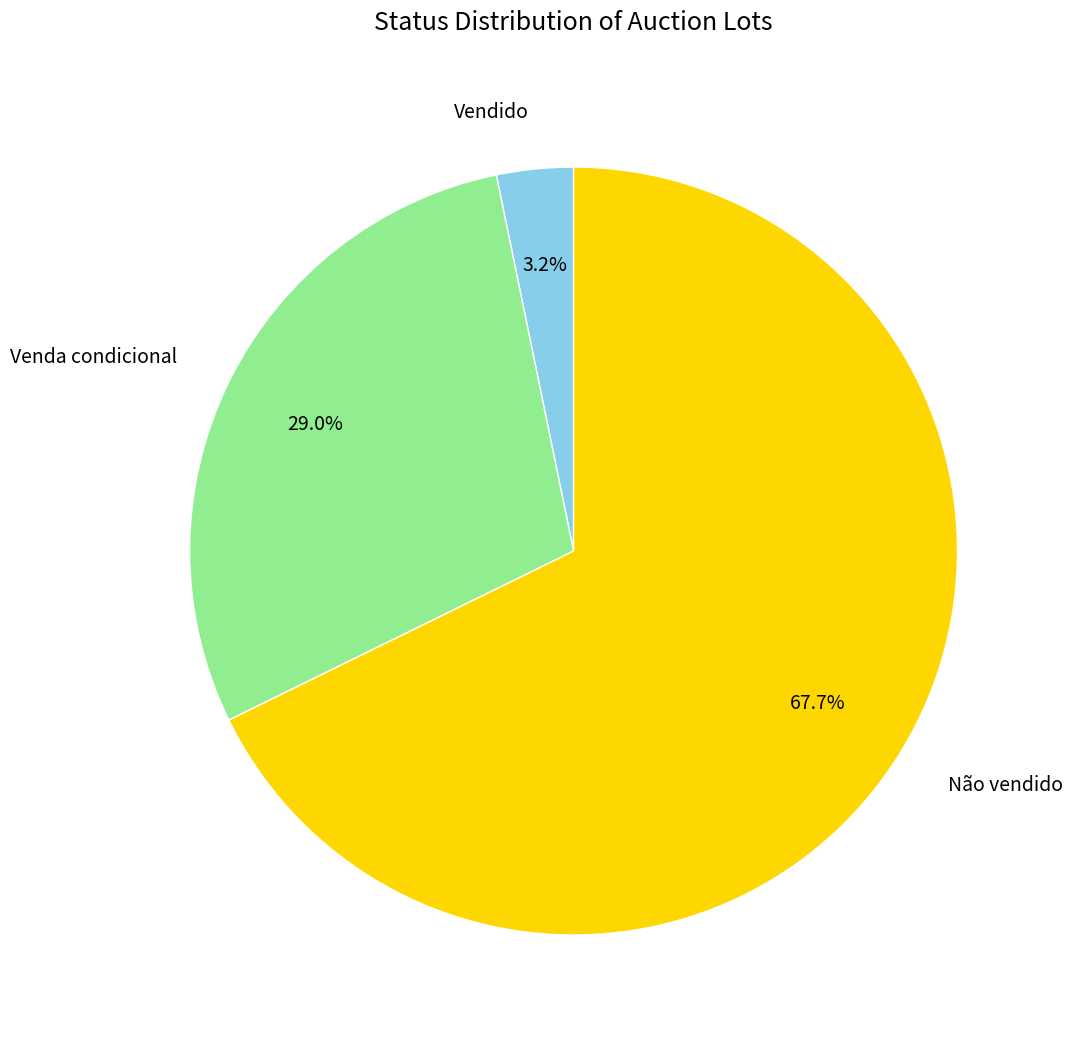

To the nearest percent, what portion does Vendido represent?

3%